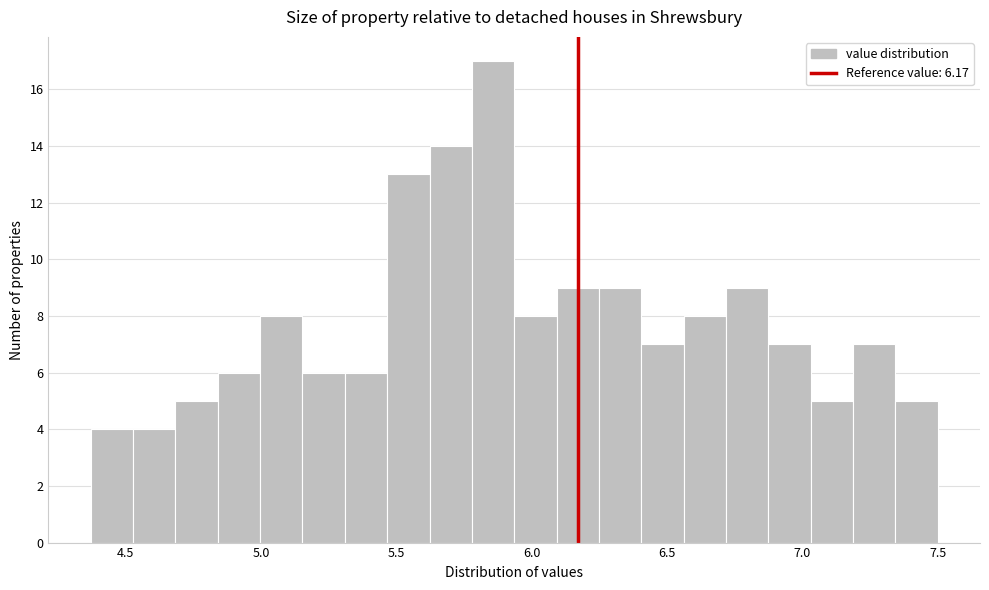

Around what value on the x-axis is the tallest bar? Give the approximate position of its centre, as read against the axis.

5.85